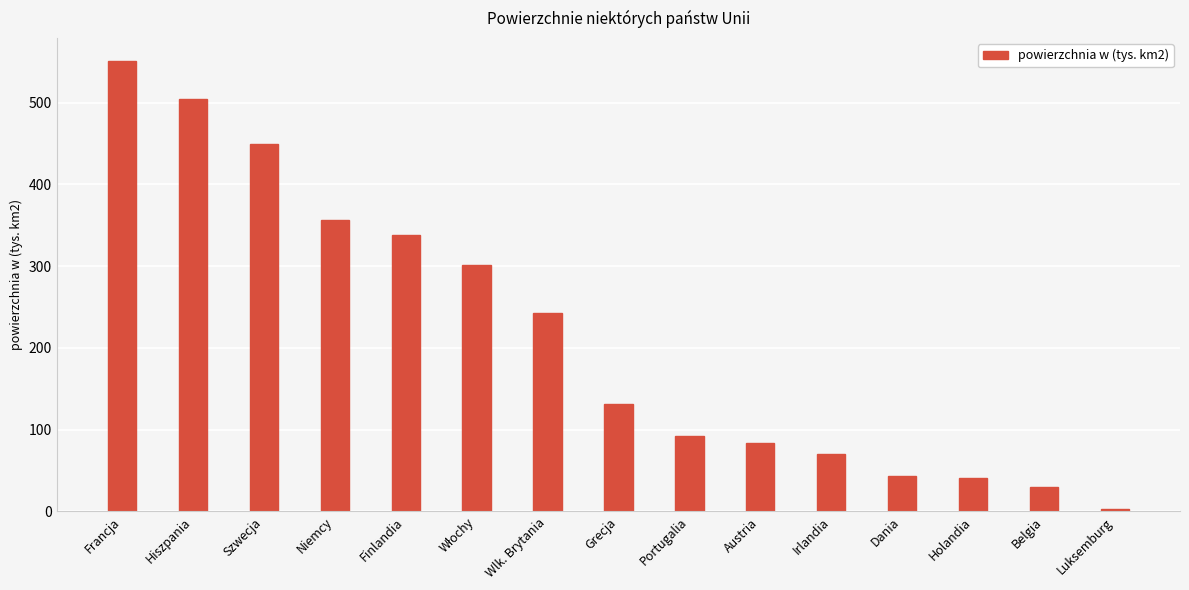

What is the greatest value displayed?

551.5